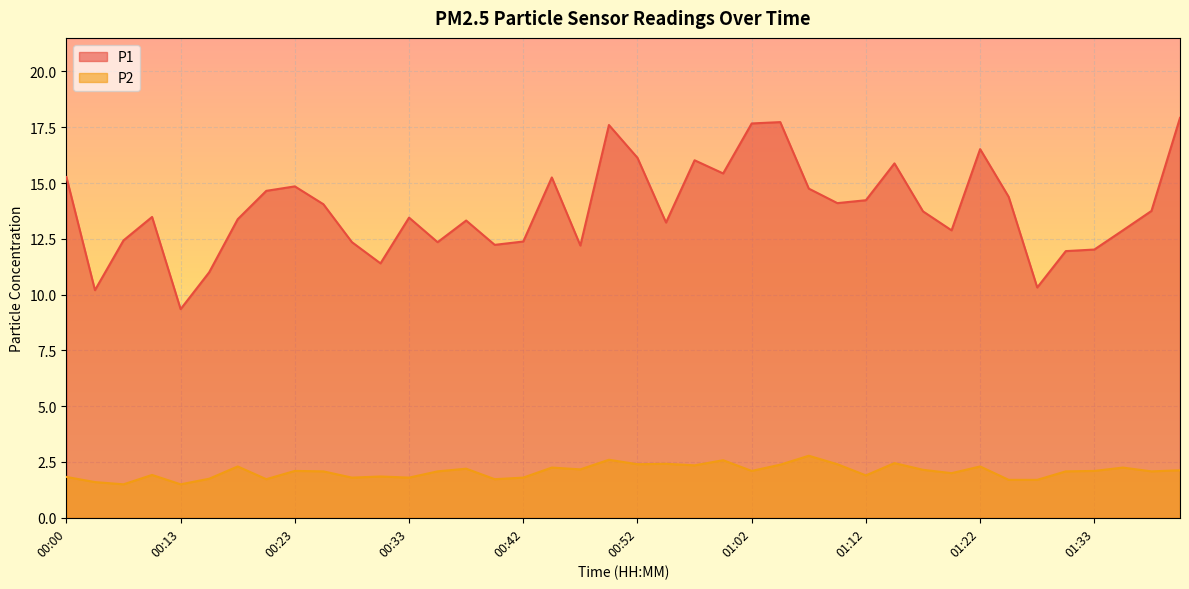

Between 00:55 and 01:17, which is larger?

01:17